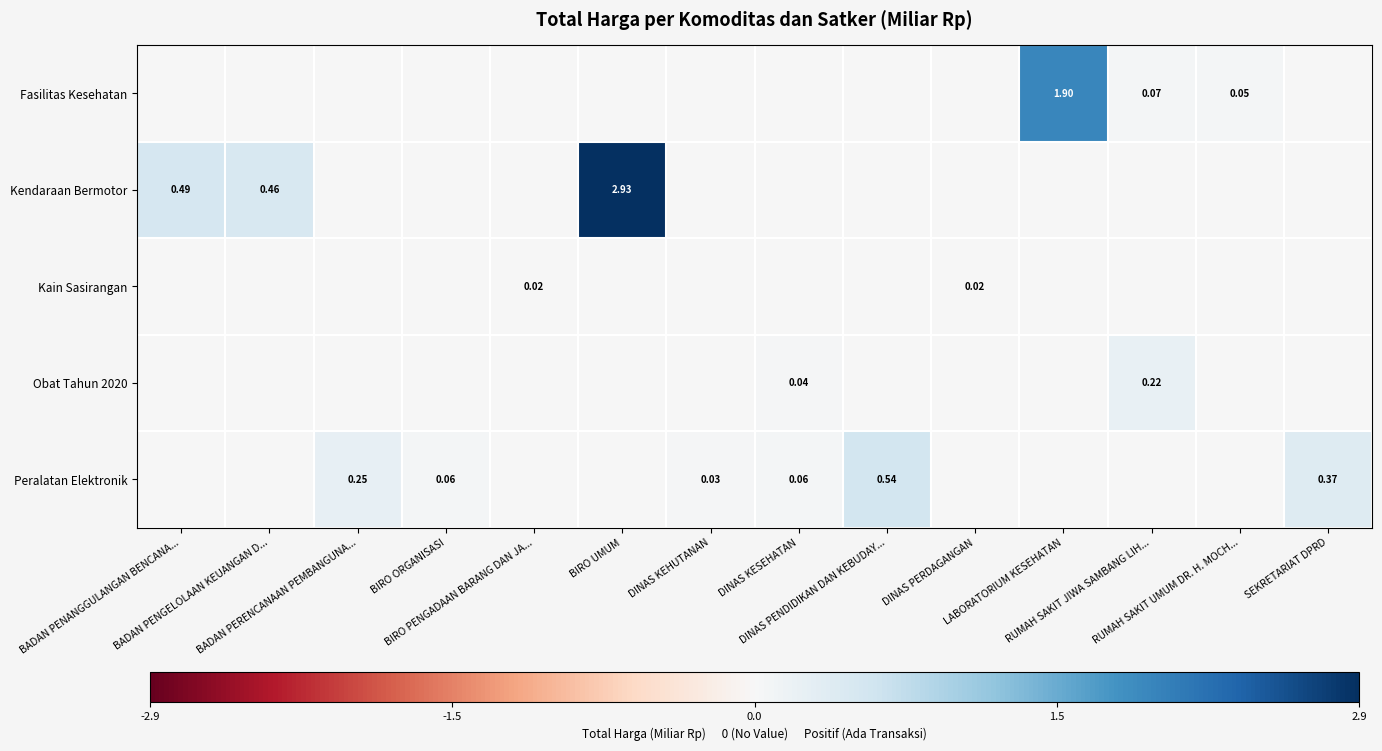

Rank the series by their maximum value, from highest to lowest.

Kendaraan Bermotor, Fasilitas Kesehatan, Peralatan Elektronik, Obat Tahun 2020, Kain Sasirangan